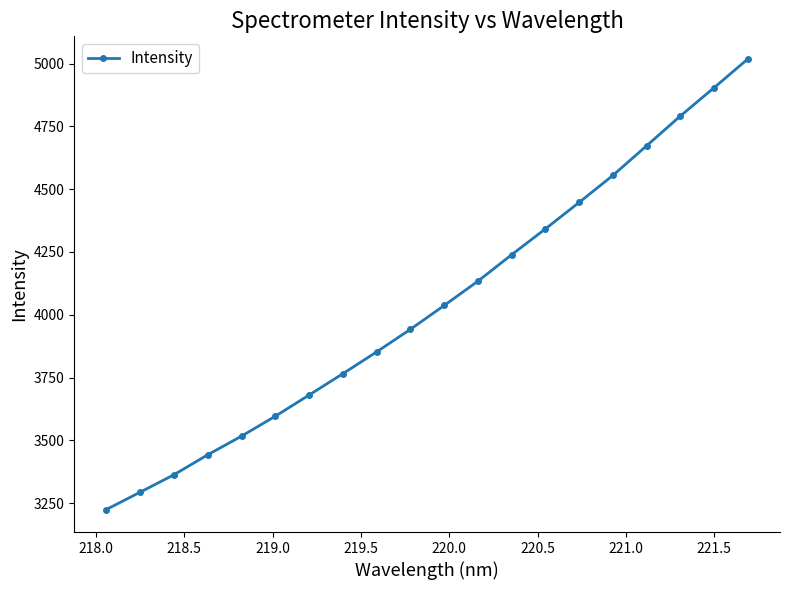

What is the difference between the maximum and second lowest values?

1725.0